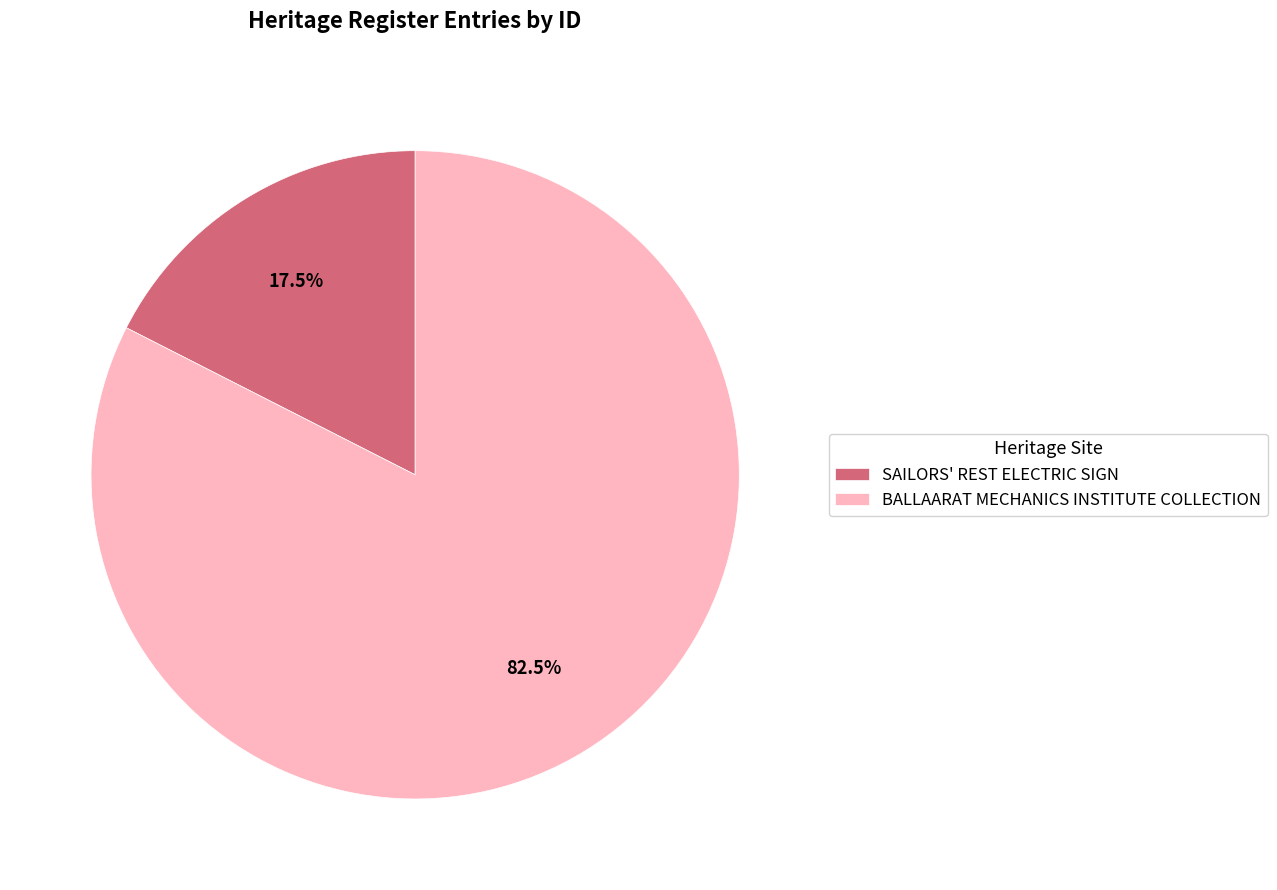

Do BALLAARAT MECHANICS INSTITUTE COLLECTION and SAILORS' REST ELECTRIC SIGN together represent more than half of the pie?

Yes